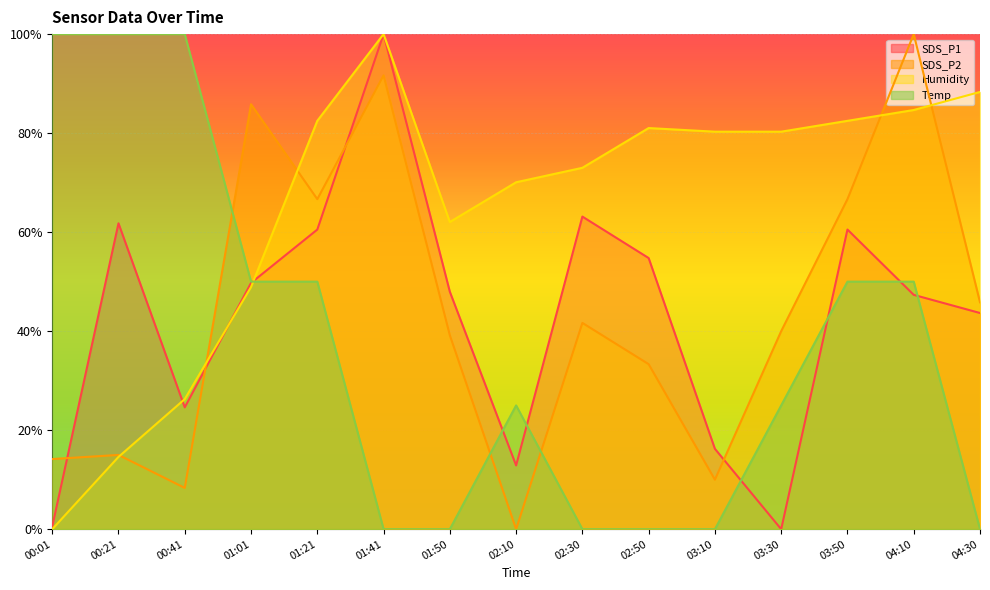

Which series changed the most between 04:10 and 04:30?

SDS_P2